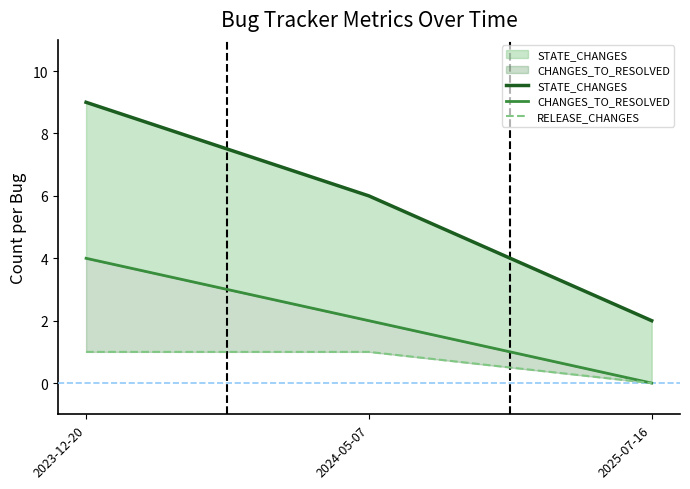

Count the RELEASE_CHANGES values in the range 0 to 1.

3